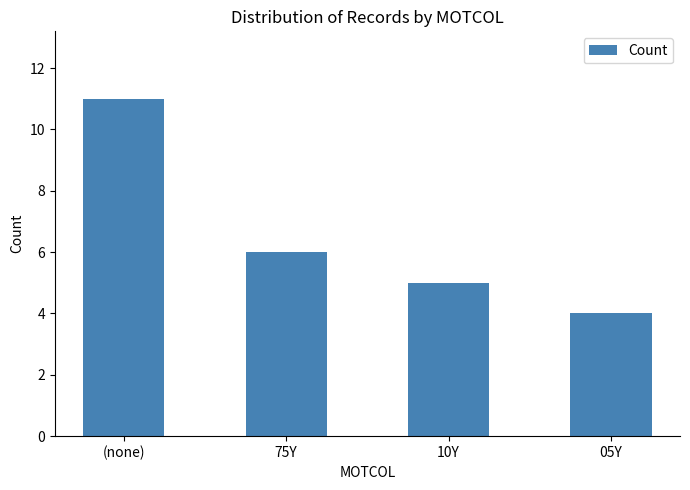

What is the maximum value shown in the chart?

11